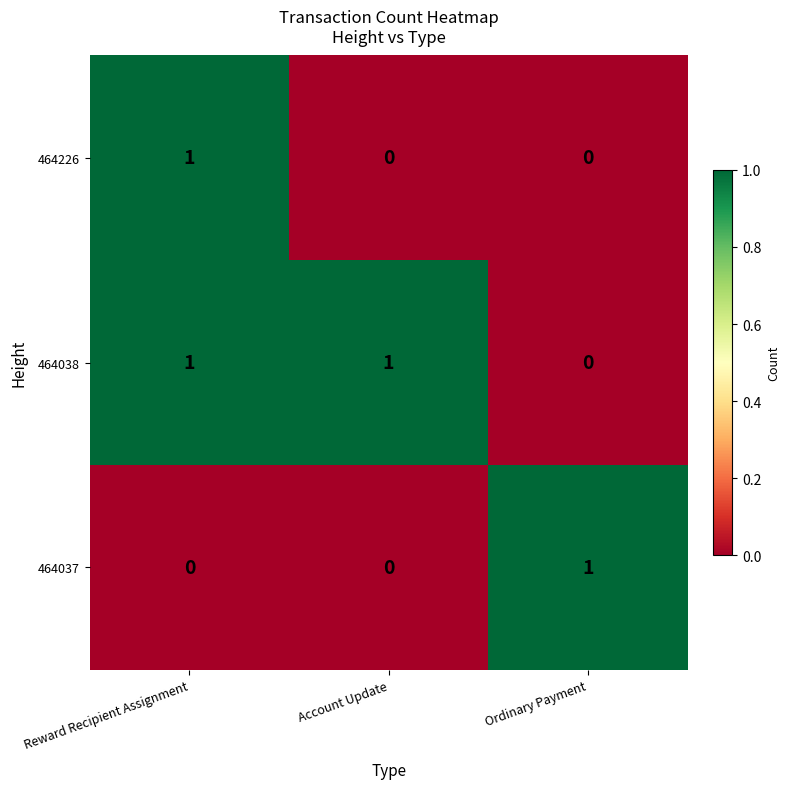

The value of 464226 at Reward Recipient Assignment is 2. True or false?

False